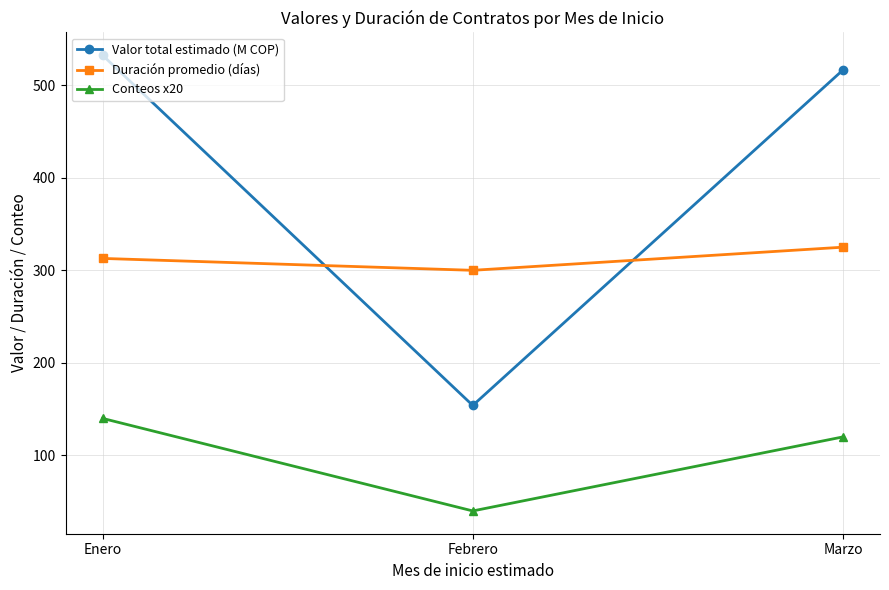

Reading left to right, extract all data points from this chart.

Valor total estimado (M COP): Enero=532.4	Febrero=154.0	Marzo=516.5
Duración promedio (días): Enero=312.9	Febrero=300.0	Marzo=325.0
Conteos x20: Enero=140.0	Febrero=40.0	Marzo=120.0